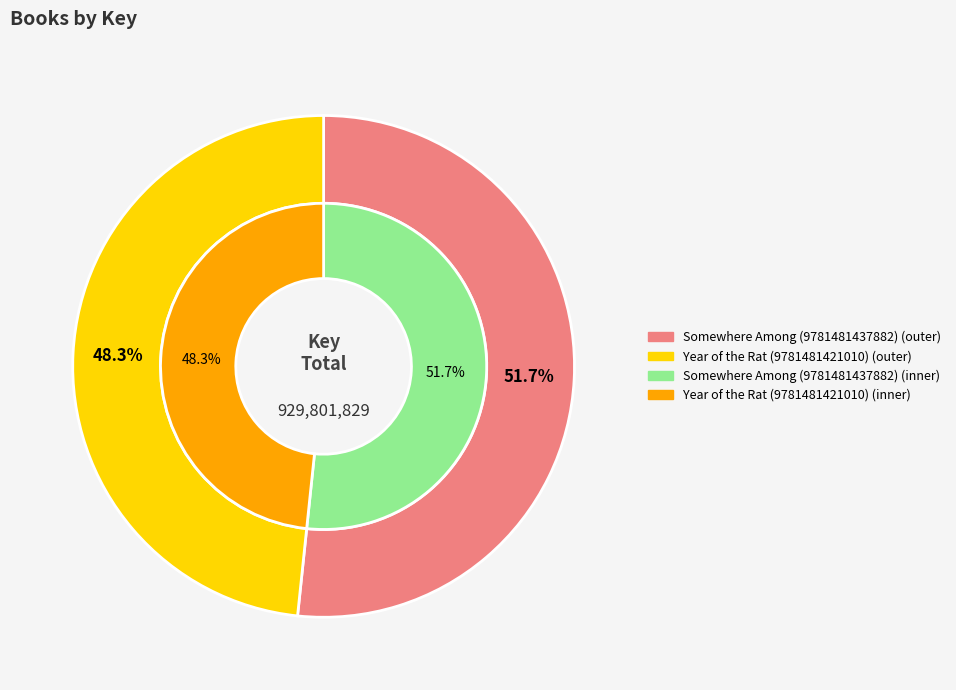

What is the total percentage of Somewhere Among (9781481437882) and Year of the Rat (9781481421010)?

100.0%